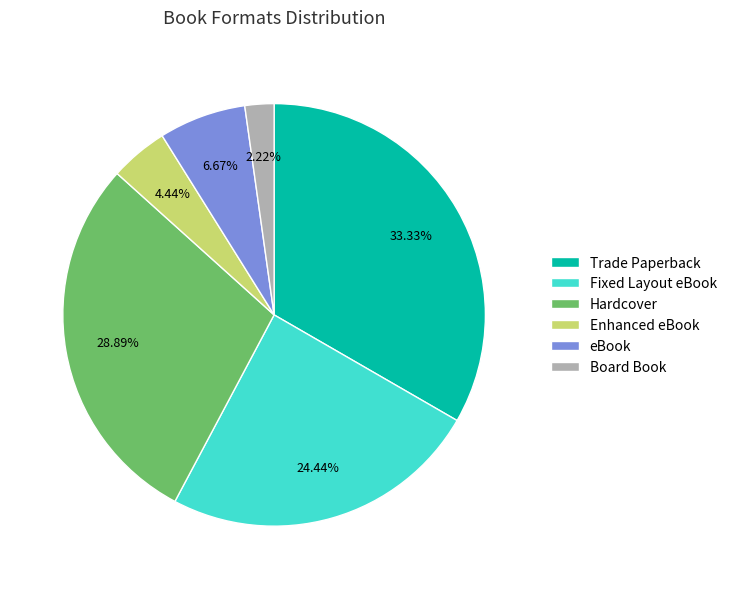

How many segments does this pie chart have?

6